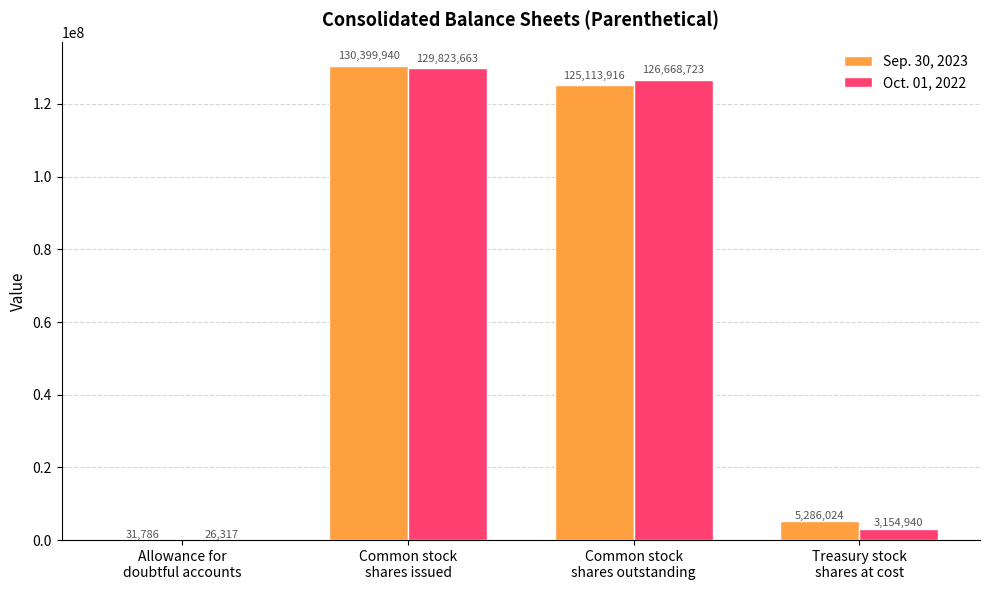

Which series has the largest total across all categories?

Sep. 30, 2023